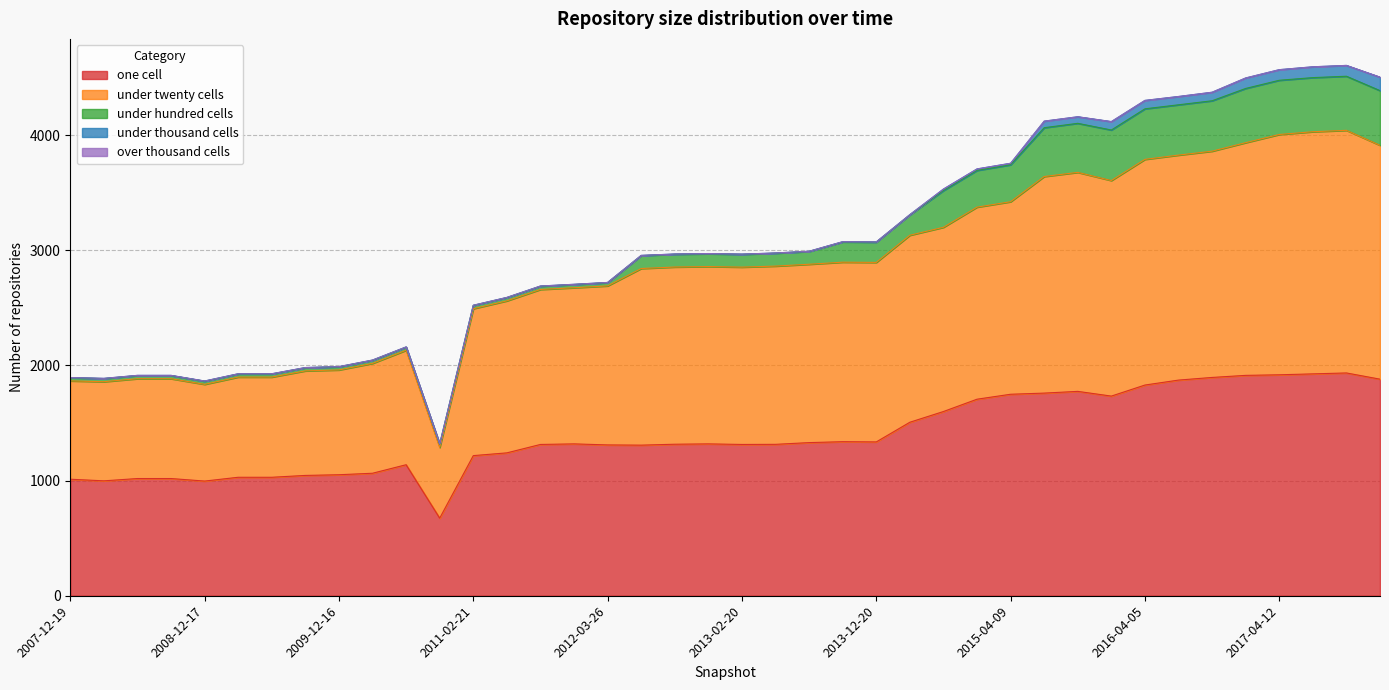

Is the value of over_thousand_cells at 2013-12-20 greater than the value of under_hundred_cells at 2016-10-07?

No